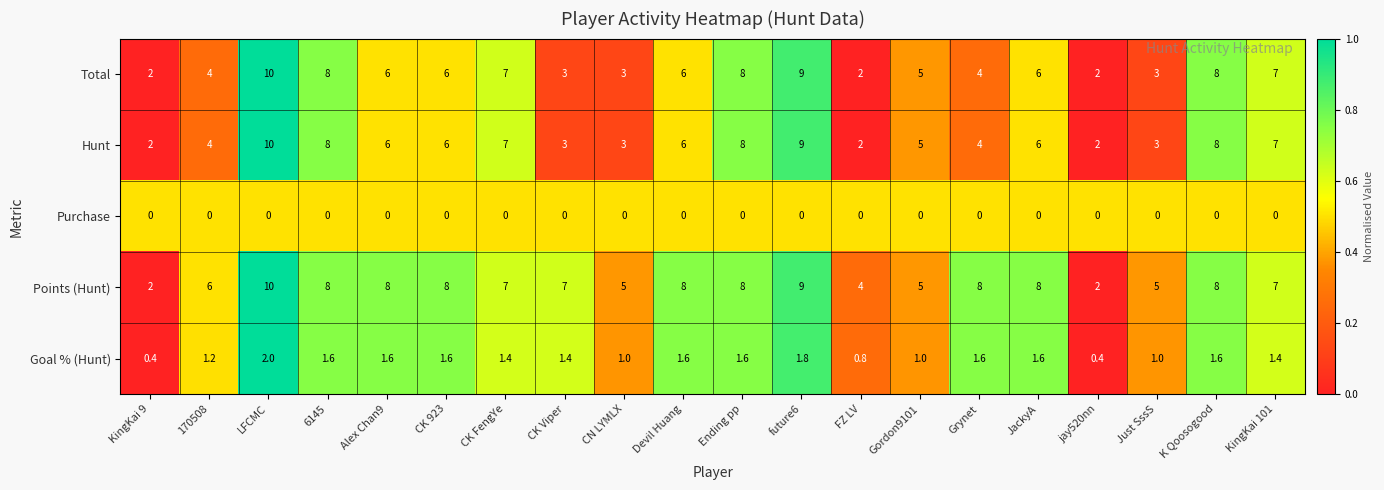

At which category does the chart reach its peak across all series?

LFCMC